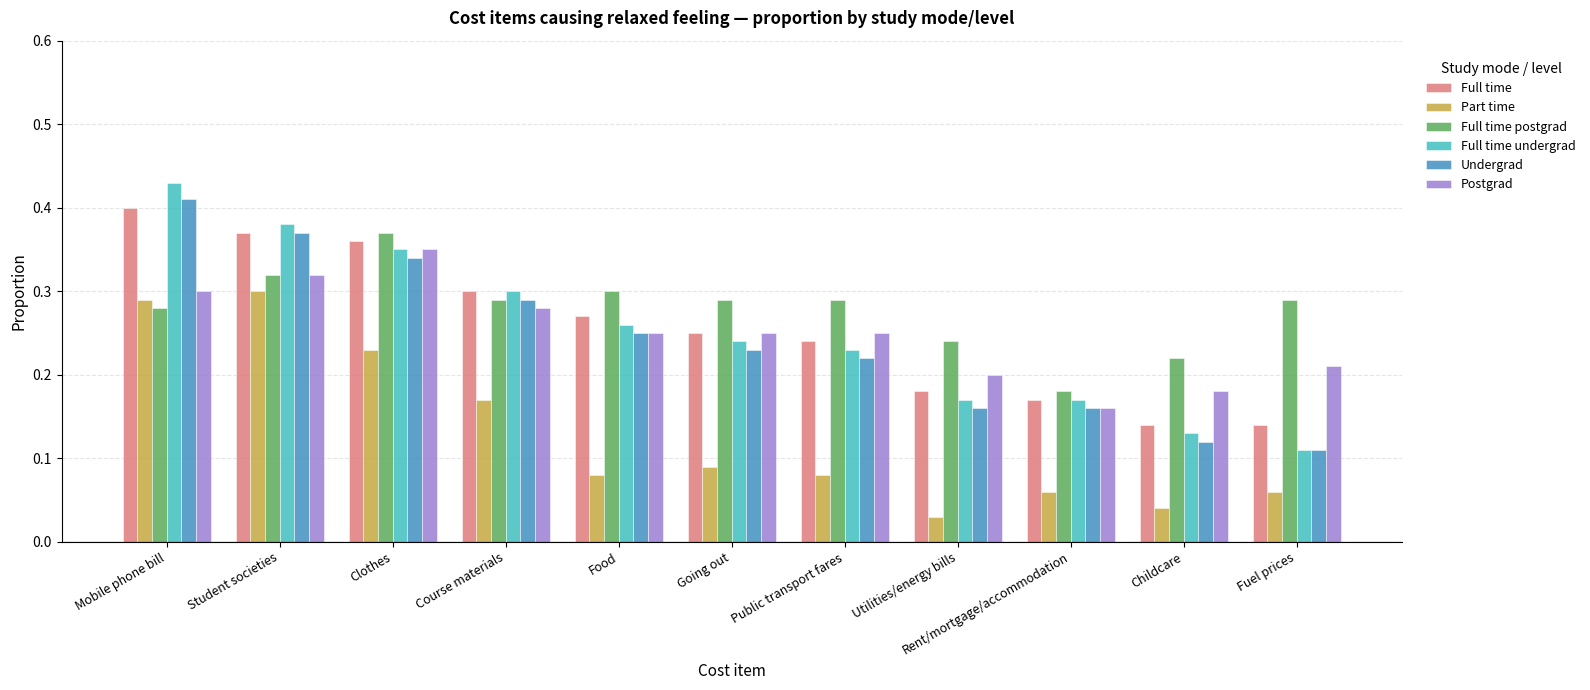

At which label does Full time postgrad reach its minimum?

Rent/mortgage/accommodation